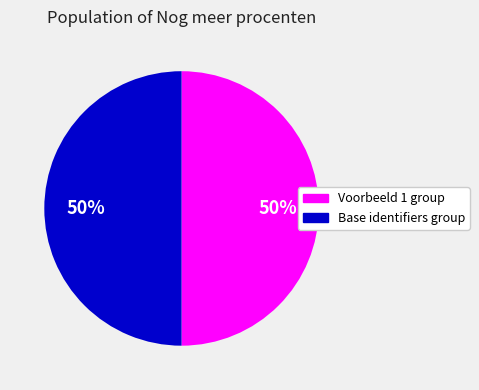

Is the sum of Base identifiers group and Voorbeeld 1 group greater than half?

Yes